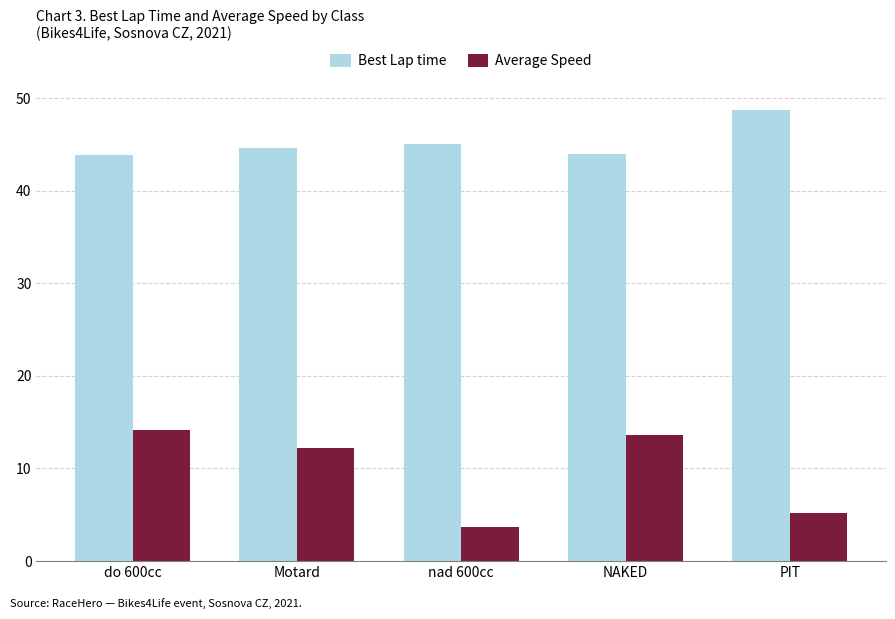

What is the sum of the Average Speed values at NAKED and nad 600cc?

17.3